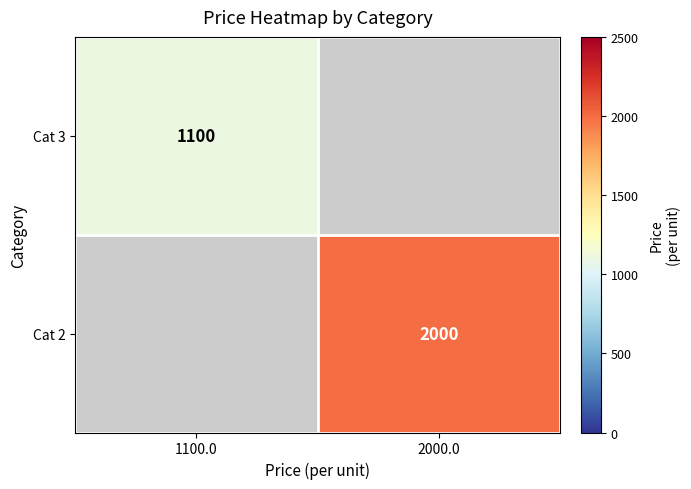

Which has a higher value, 1100.0 or 2000.0?

2000.0